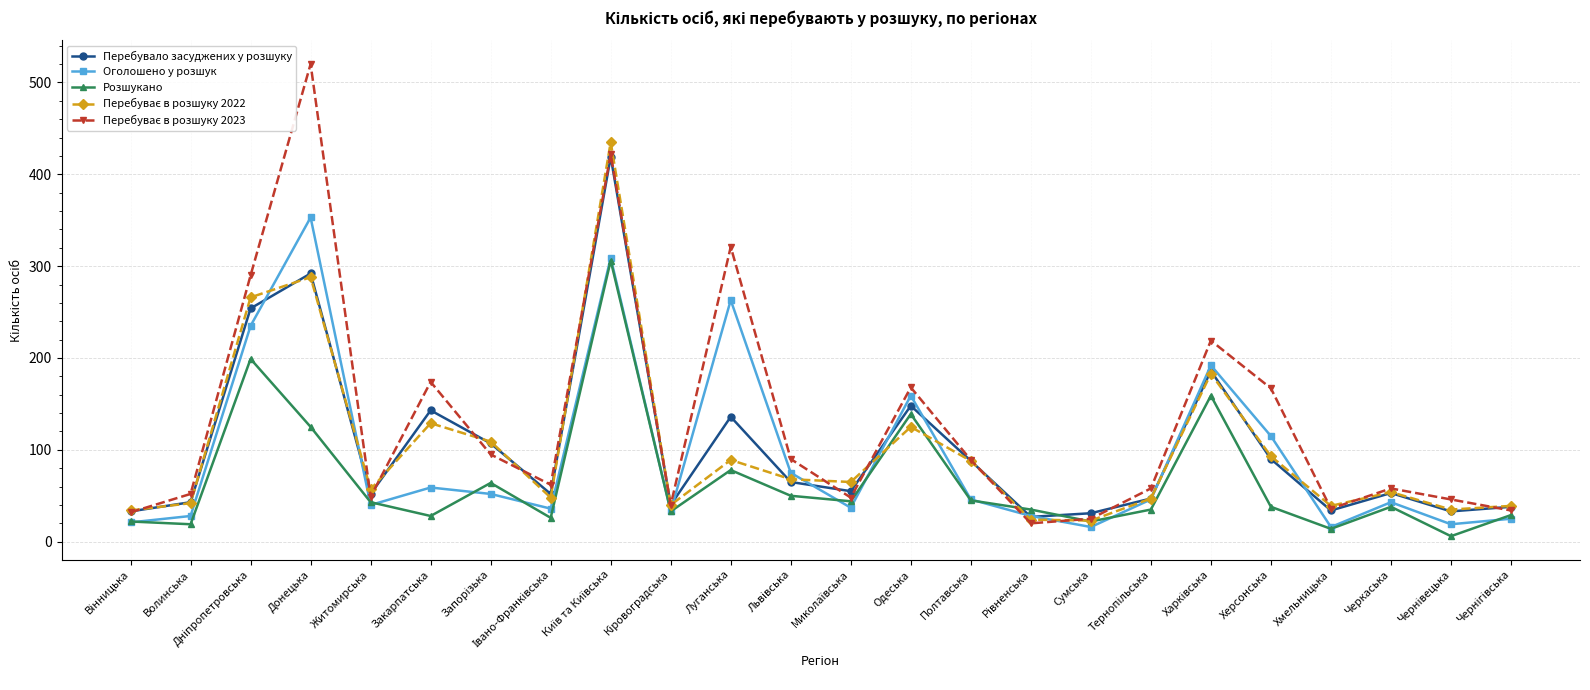

Is the value of Перебувало засуджених у розшуку at Луганська greater than the value of Розшукано at Житомирська?

Yes